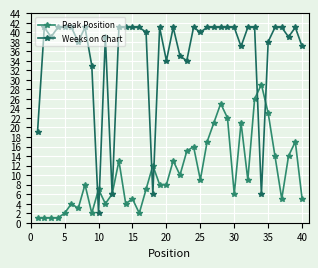

What is the maximum value shown in the chart?

41